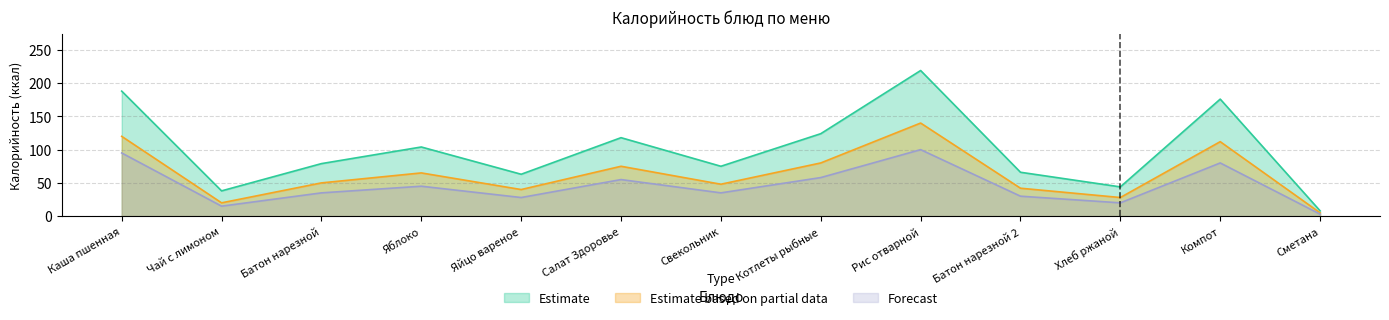

In Estimate, how many points are higher than both neighbors (excluding endpoints)?

4